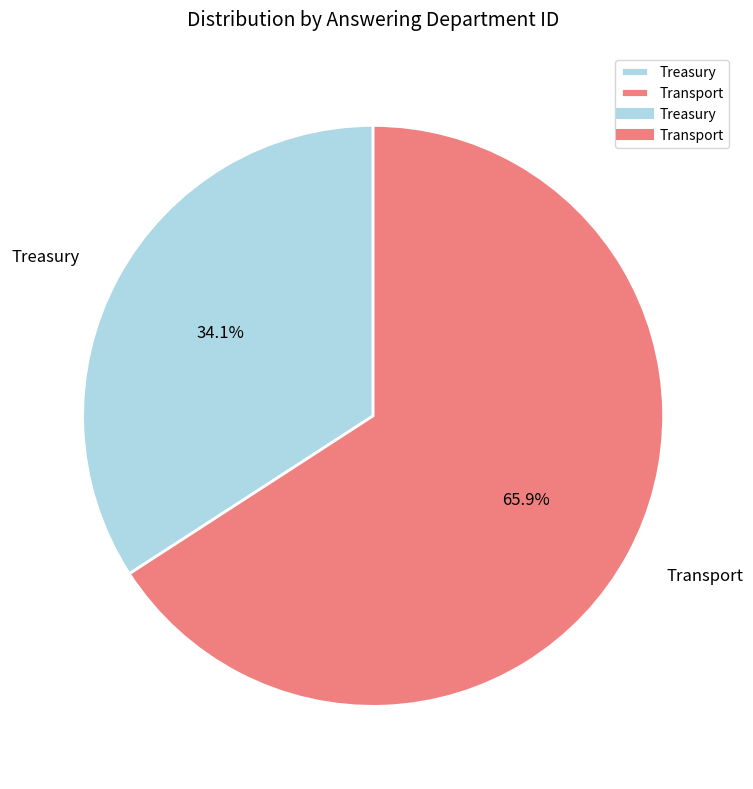

Which category has the biggest portion of the pie?

Transport